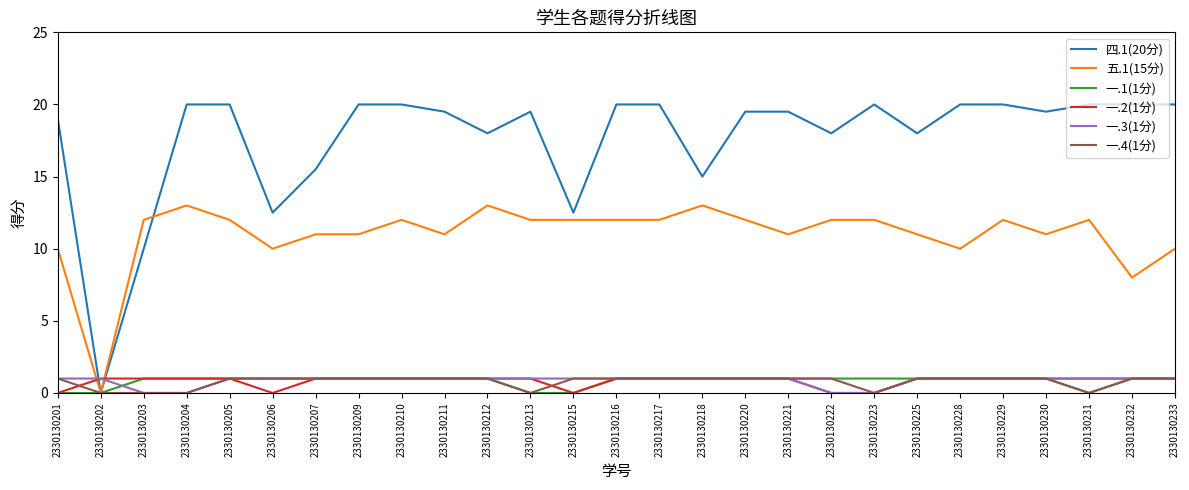

Where do 一.2(1分) and 四.1(20分) first cross each other?

2330130201 and 2330130202